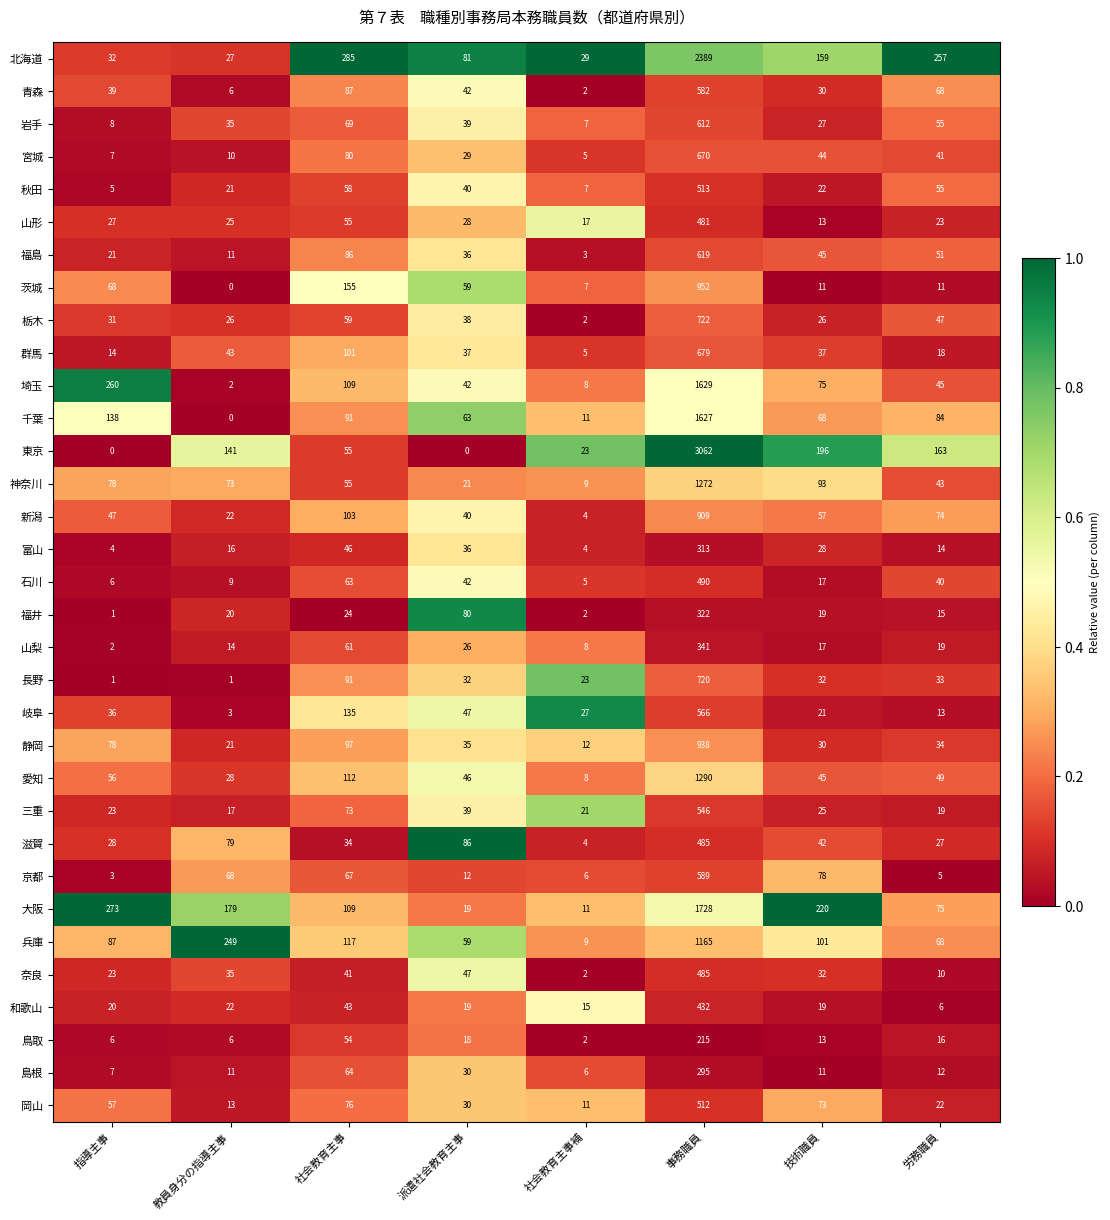

What is the difference between the highest and lowest values at 教員身分の指導主事?

249